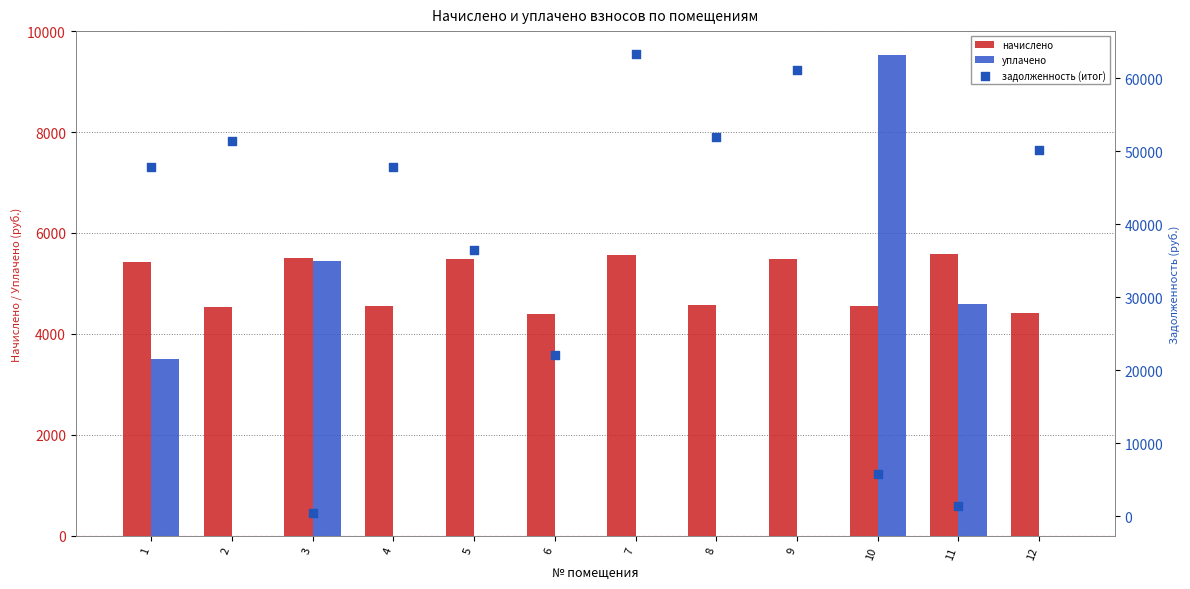

Which series has the widest spread of Y values?

задолженность (итог)